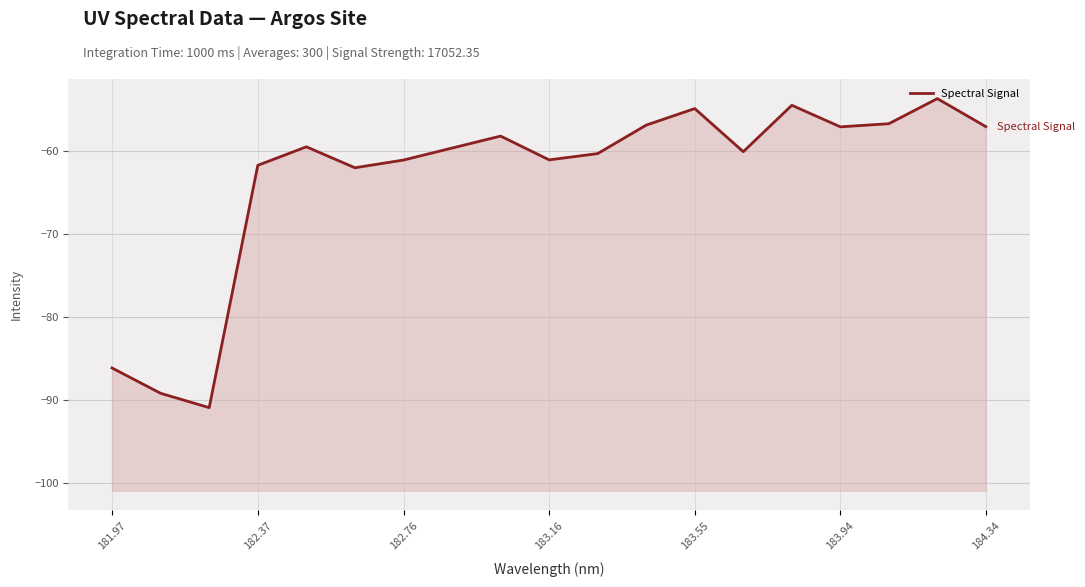

What is the maximum value shown in the chart?

-53.7